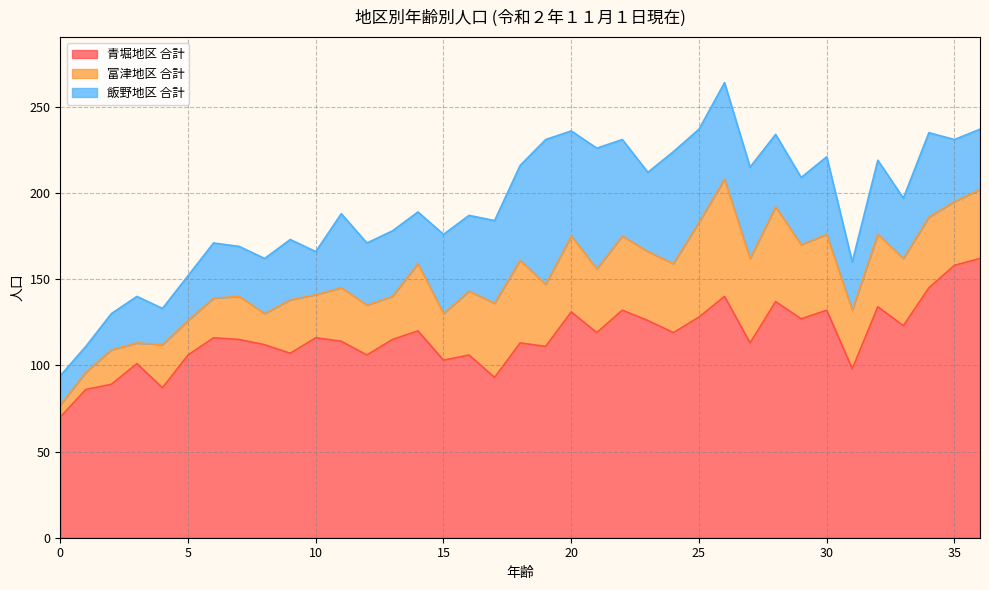

Between 23 and 9, which is larger?

23